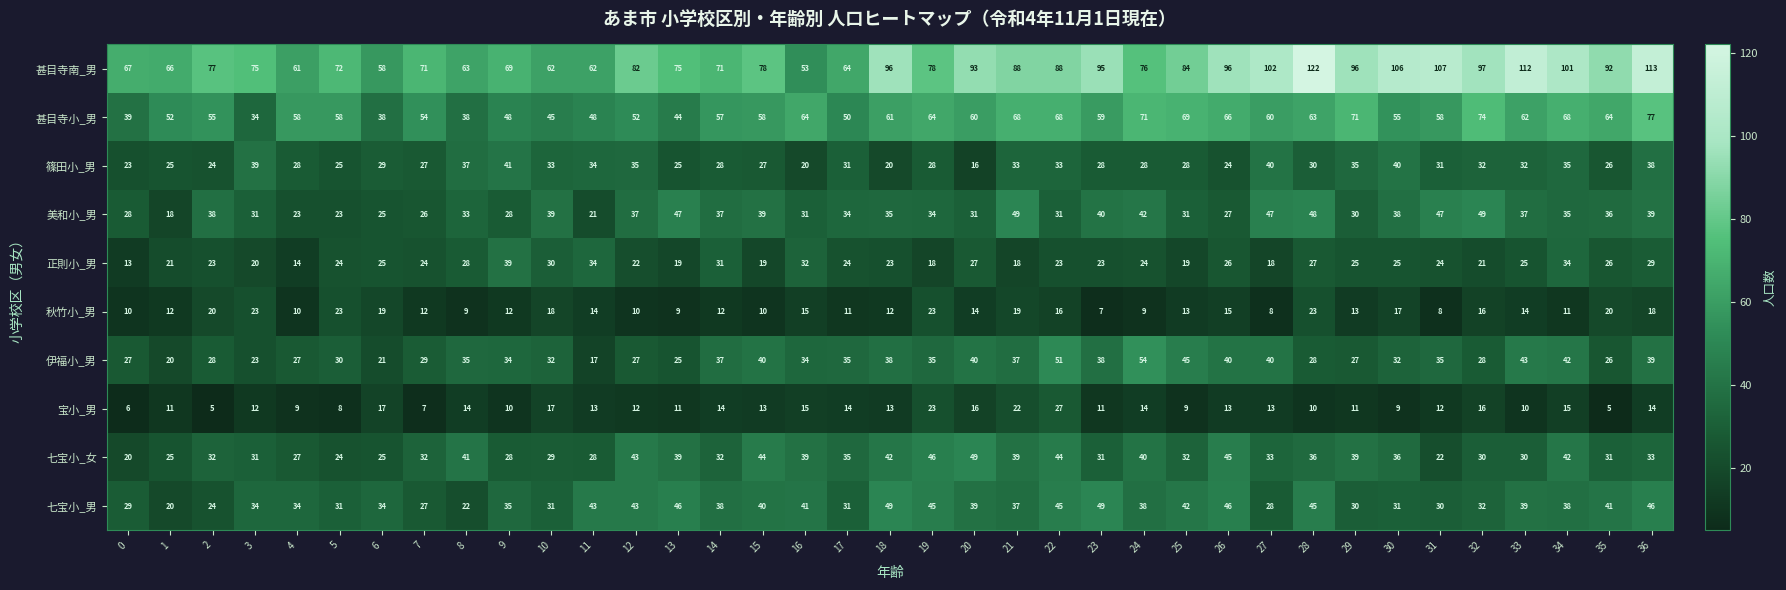

Is it true that 伊福小_男 equals 15 at 36?

False